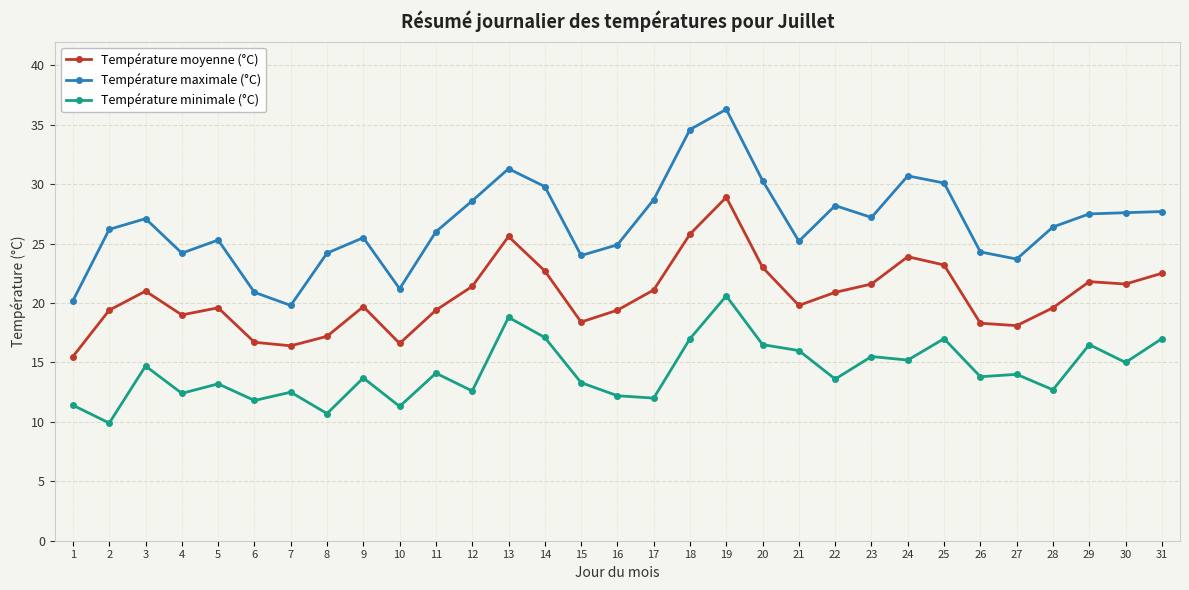

At which category does Température minimale (°C) reach its first local peak?

3